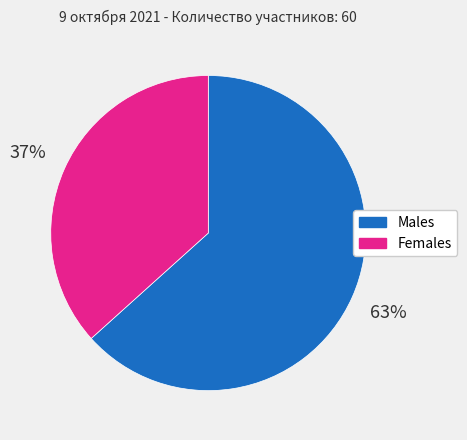

Does any single category account for the majority?

Yes